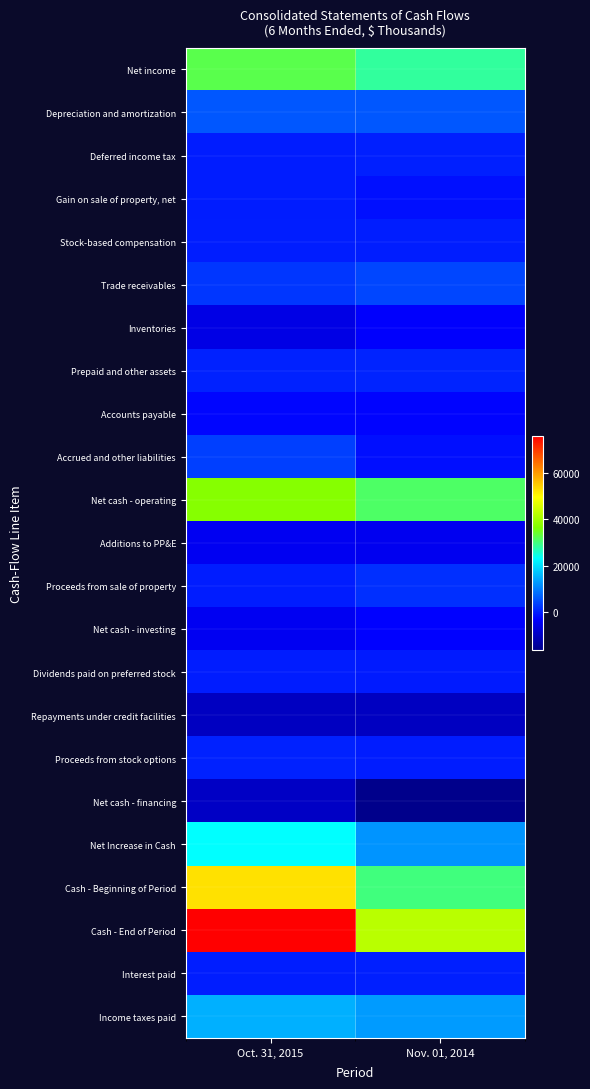

Rank the series at Oct. 31, 2015 from highest to lowest value.

Cash - End of Period, Cash - Beginning of Period, Net cash - operating, Net income, Net Increase in Cash, Income taxes paid, Depreciation and amortization, Accrued and other liabilities, Trade receivables, Prepaid and other assets, Proceeds from stock options, Stock-based compensation, Interest paid, Proceeds from sale of property, Gain on sale of property, net, Deferred income tax, Dividends paid on preferred stock, Accounts payable, Net cash - investing, Additions to PP&E, Inventories, Net cash - financing, Repayments under credit facilities